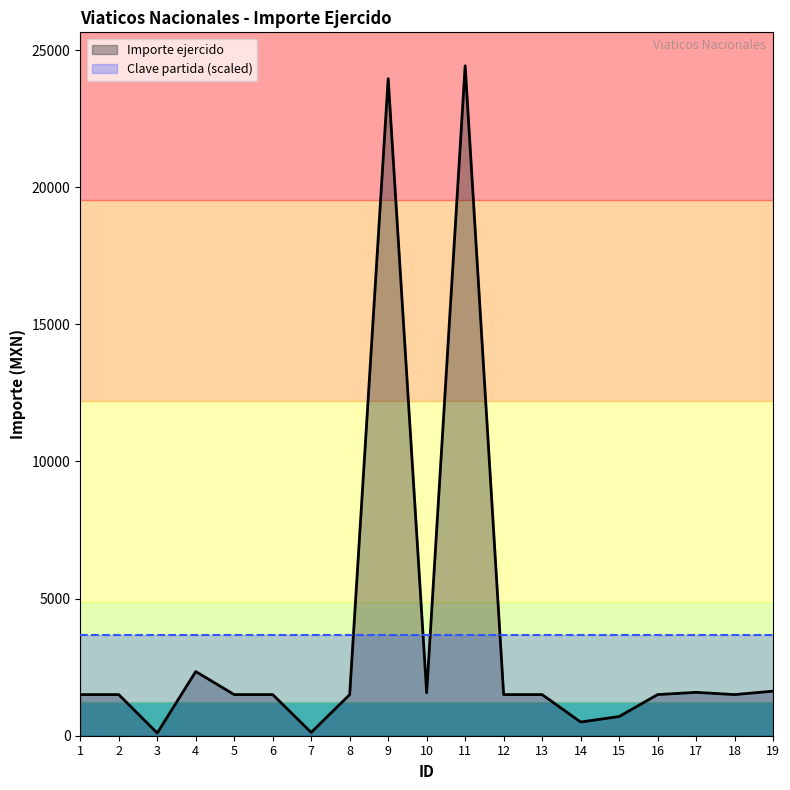

How many distinct data groups are displayed?

2